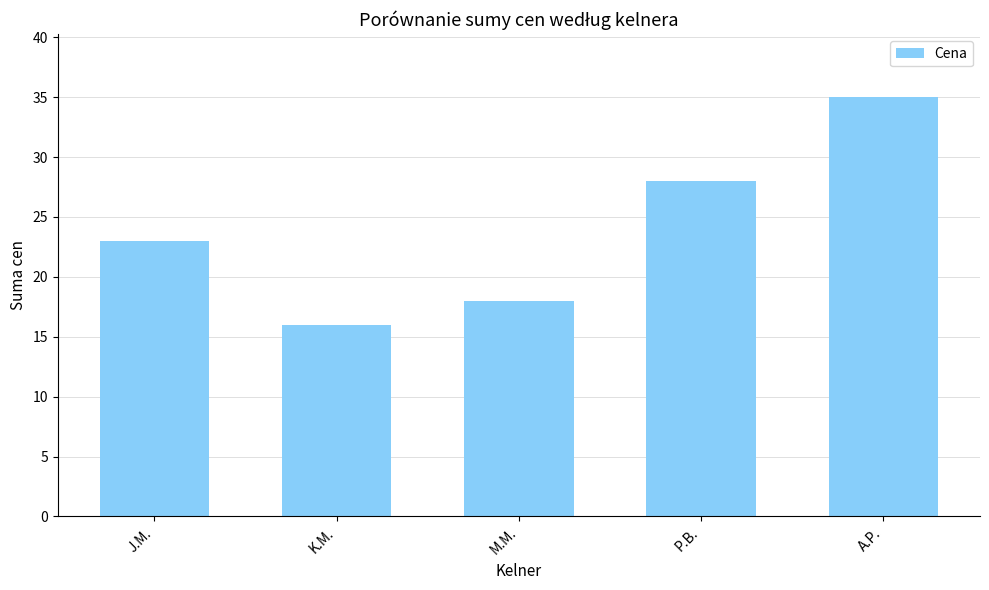

How many distinct data groups are displayed?

1